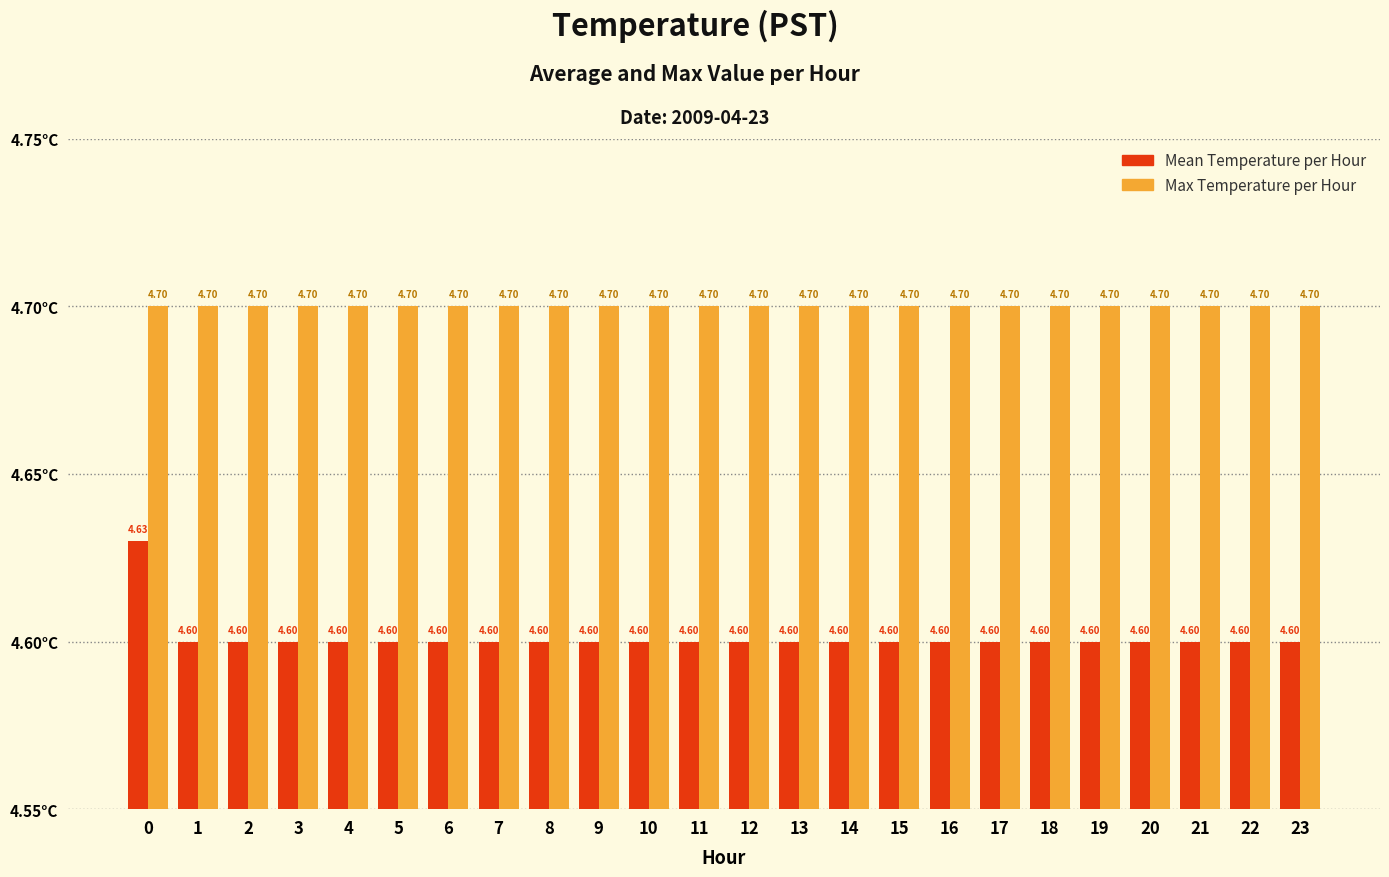

At how many categories does at least one series exceed 4?

24